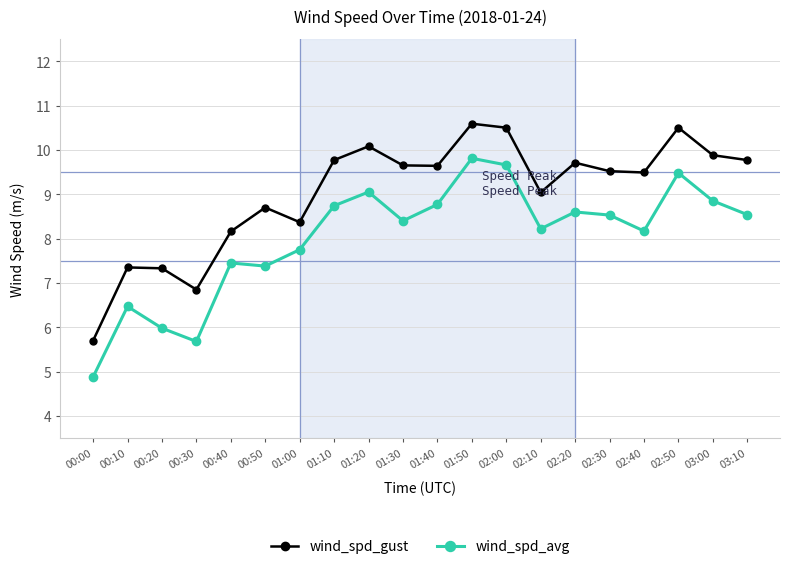

The value of wind_spd_avg at 02:30 is 8.5. True or false?

True